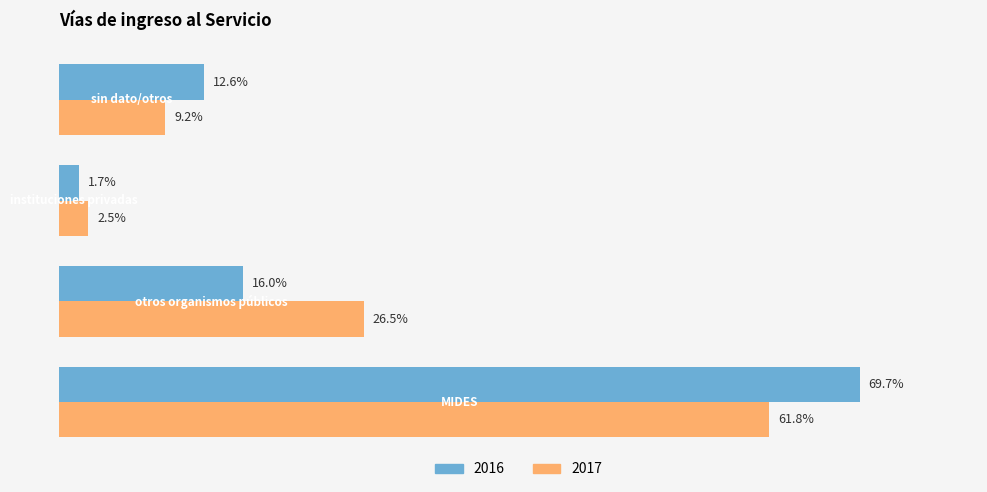

List the series in order of their peak value, lowest first.

2017, 2016